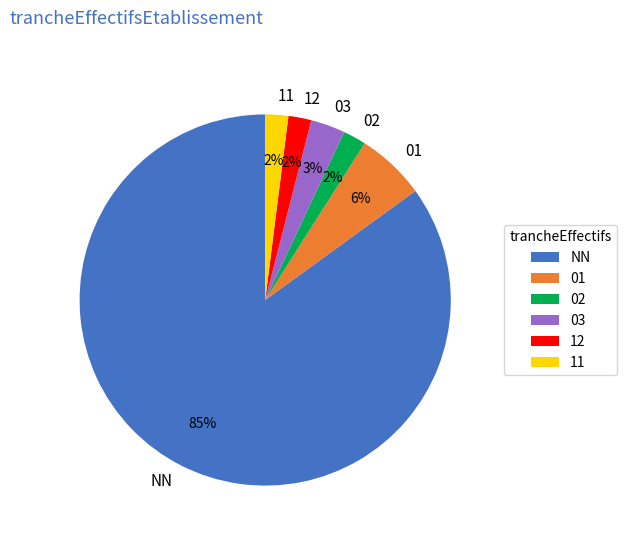

To the nearest percent, what percentage of the pie is NN?

85%